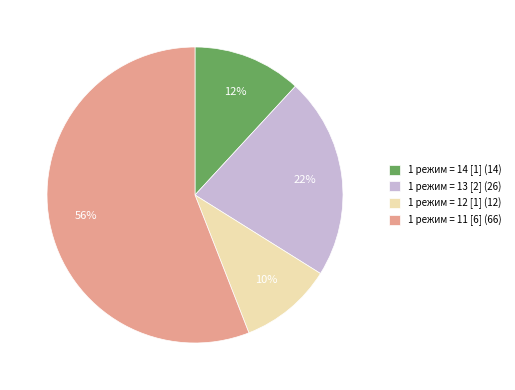

Count the number of slices in the pie.

4